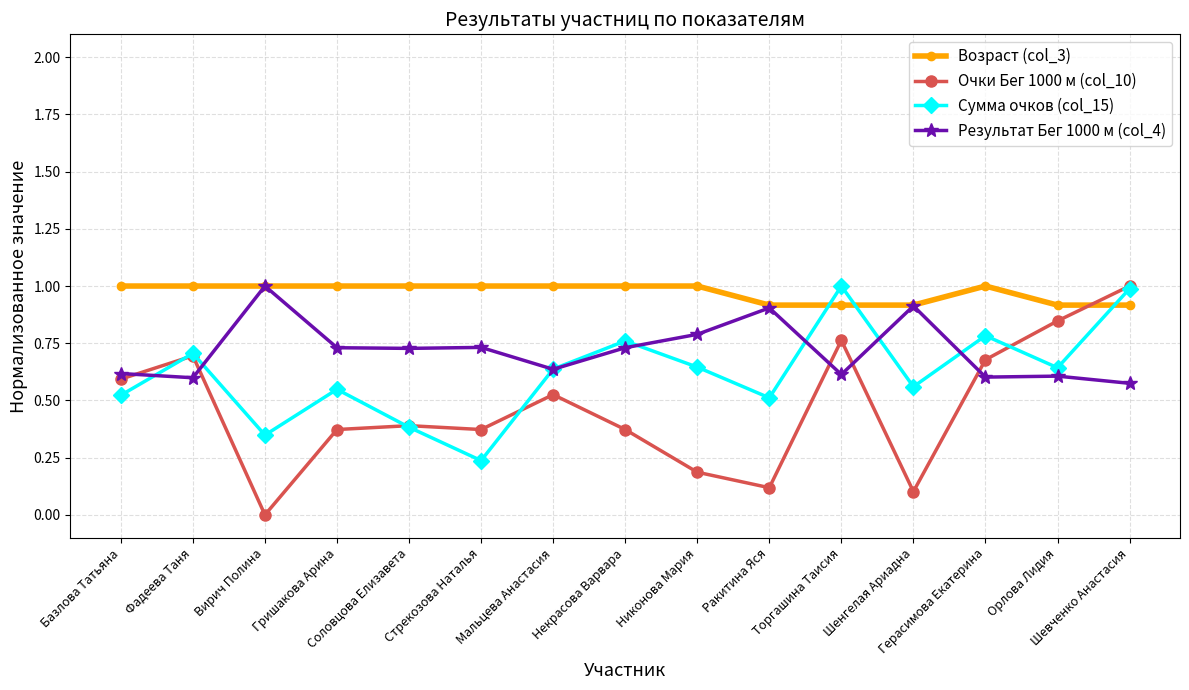

How many intersections are there between Возраст (col_3) and Очки Бег 1000 м (col_10)?

1